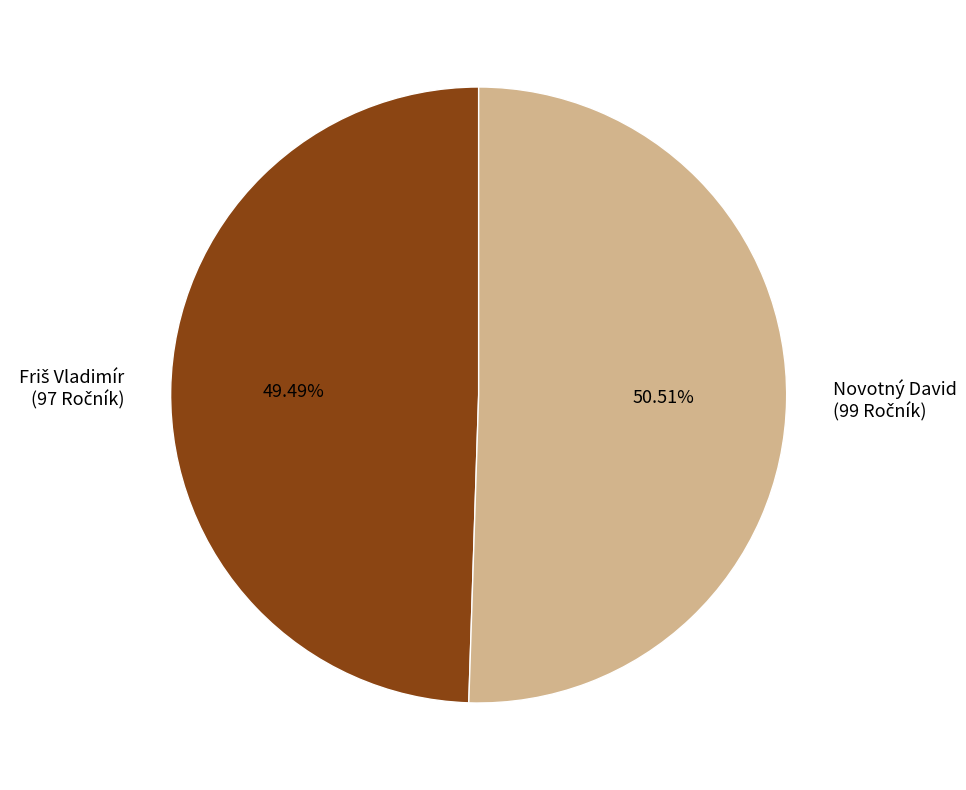

True or false: Novotný David accounts for 42% of the total.

False